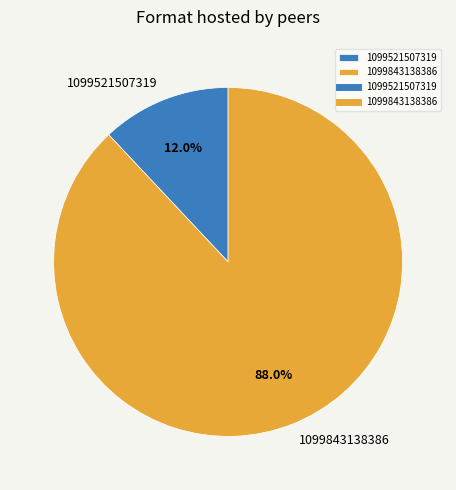

Which category has the biggest portion of the pie?

1099843138386